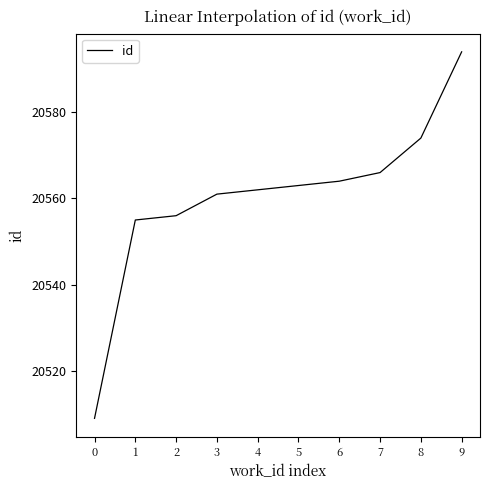

What is the sum of all values?

205604